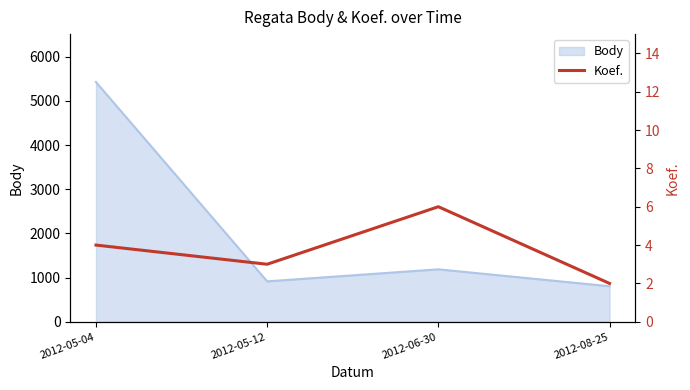

What is the smallest value displayed?

2